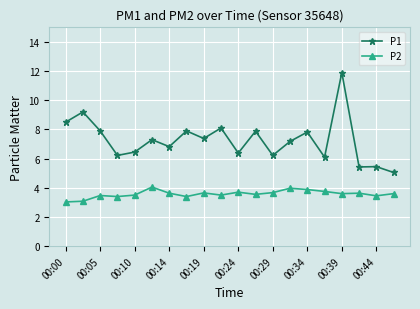

What is the smallest value displayed?

3.0